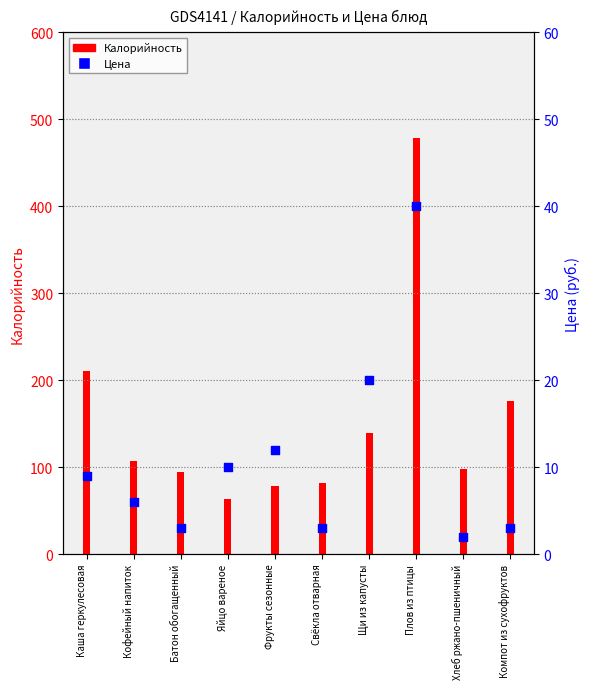

Which has a higher value, Плов из птицы or Хлеб ржано-пшеничный?

Плов из птицы